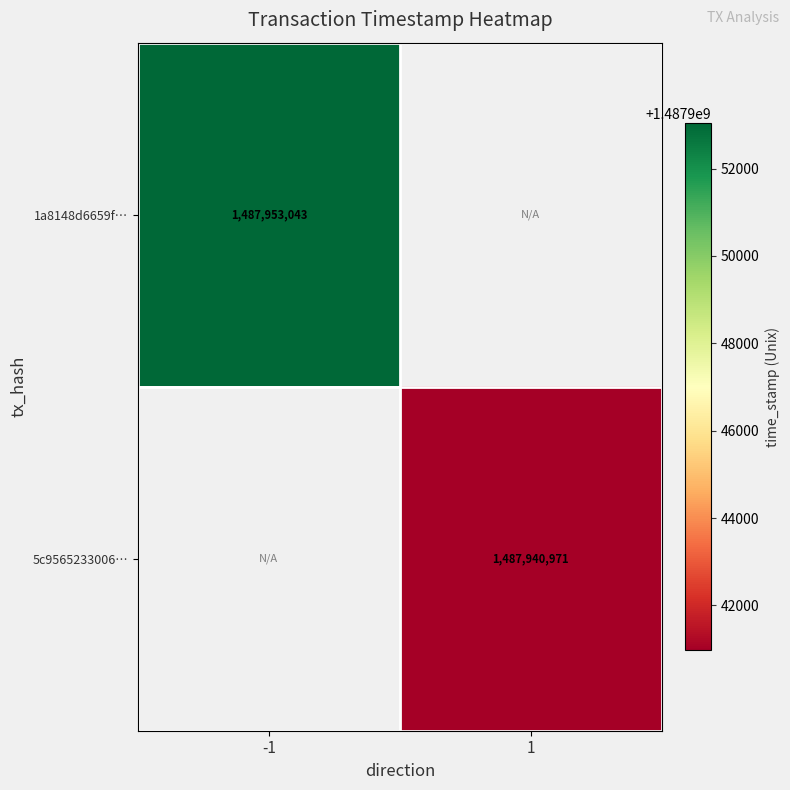

The value of 1a8148d6659f… at -1 is 587512120.3. True or false?

False